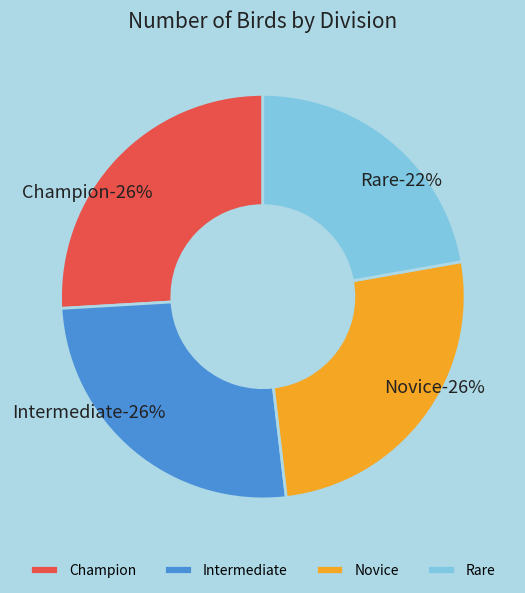

How many segments does this pie chart have?

4